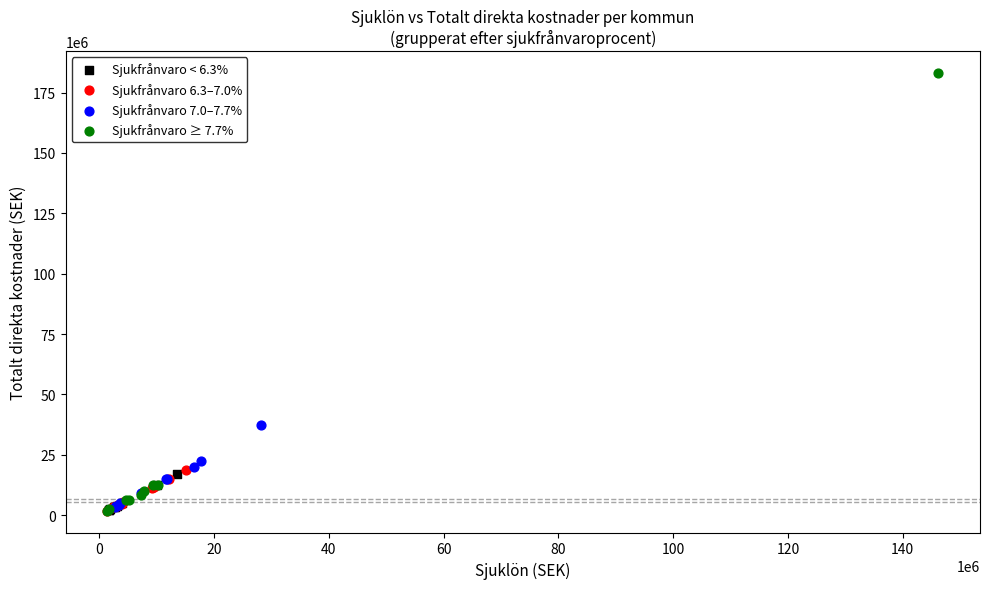

What are all the series names shown in the legend?

Sjukfrånvaro < 6.3%, Sjukfrånvaro 6.3–7.0%, Sjukfrånvaro 7.0–7.7%, Sjukfrånvaro ≥ 7.7%